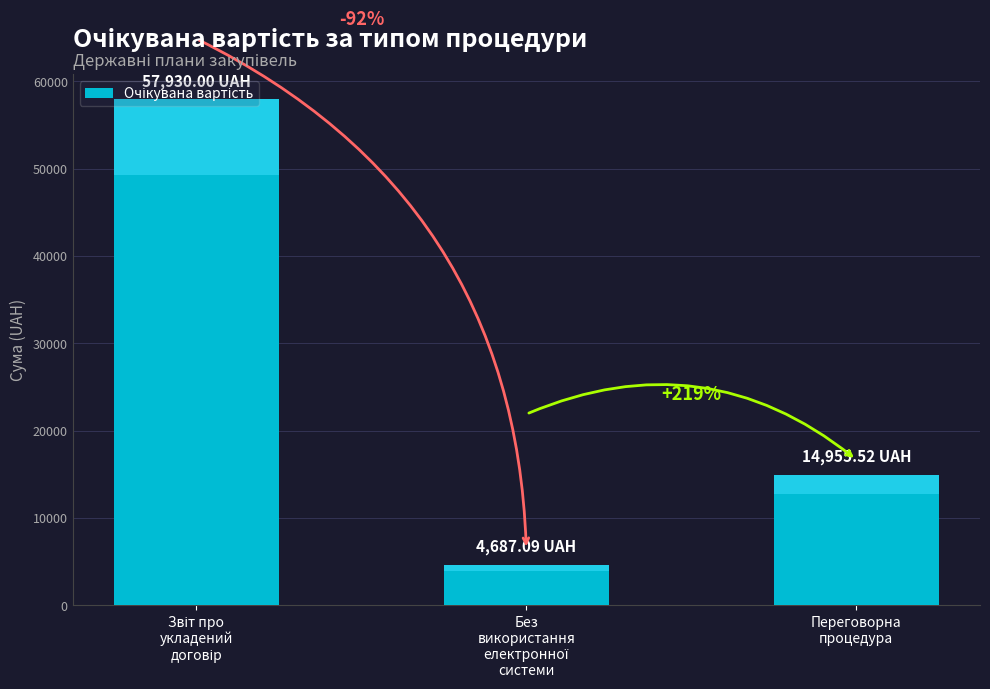

Does the chart contain stacked bars?

No